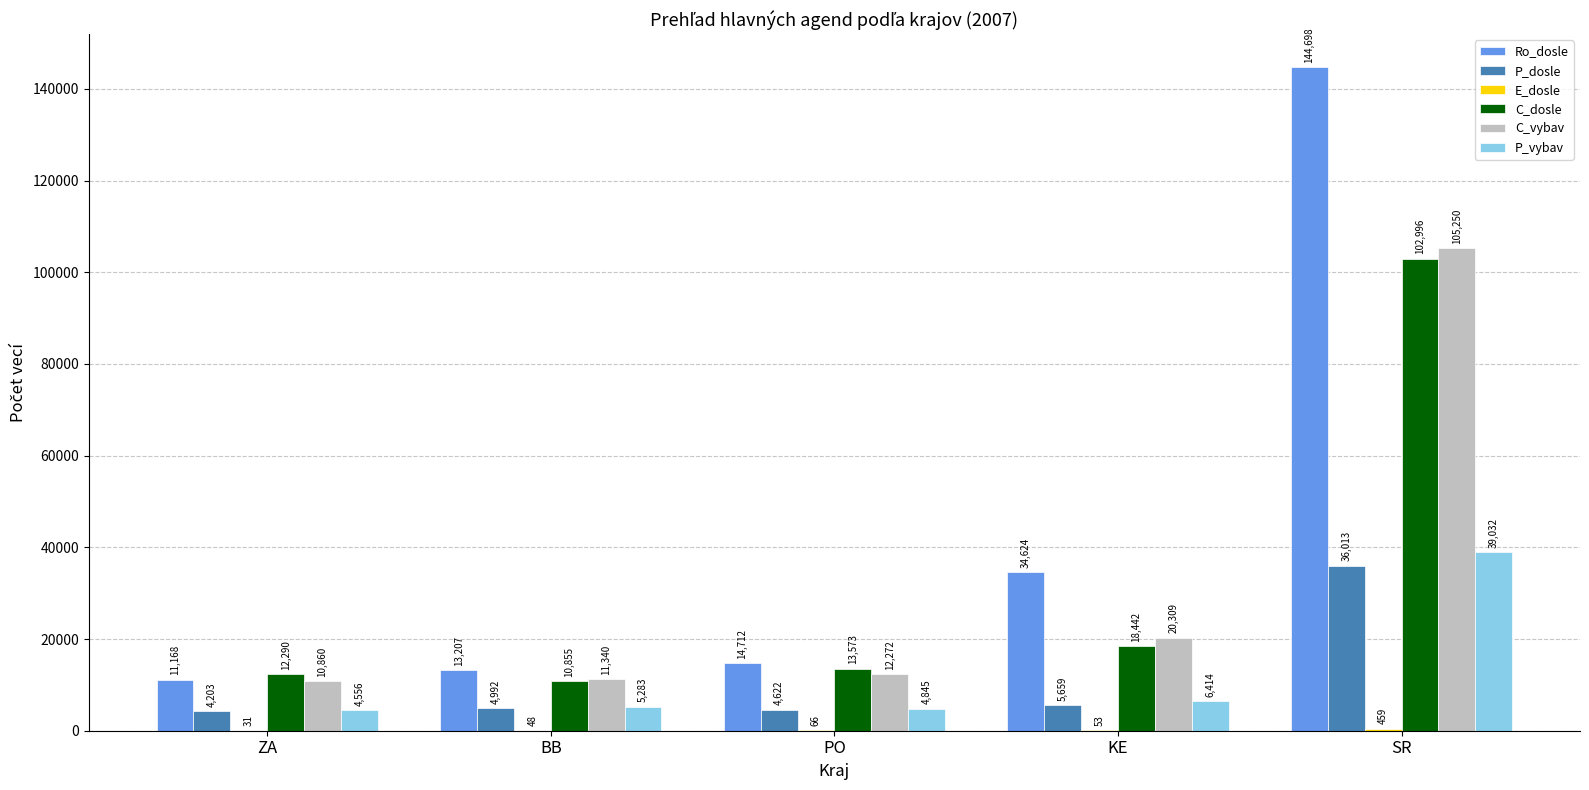

How many data points does each series have?

5